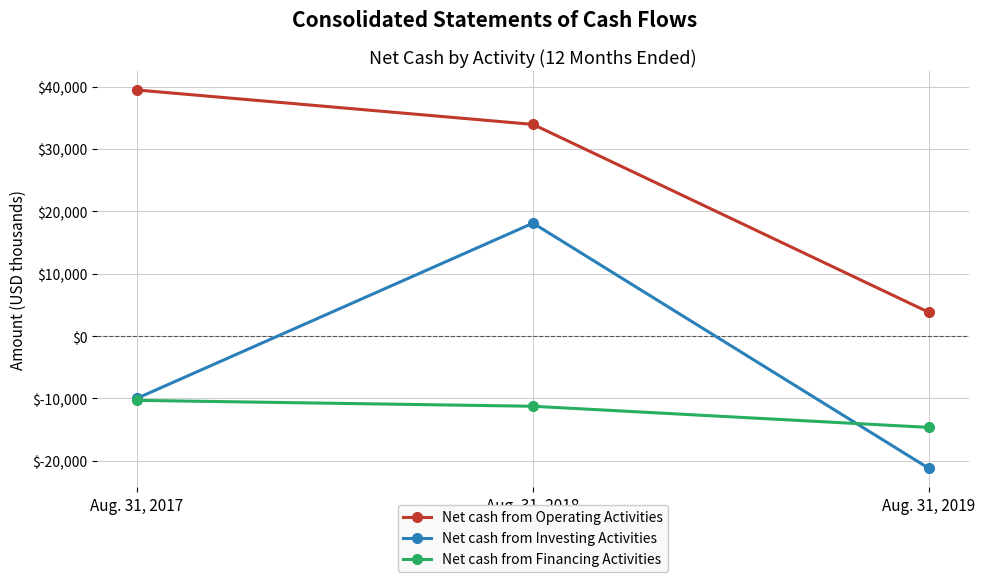

Reading left to right, list all the values displayed in this chart.

Net cash from Operating Activities: Aug. 31, 2017=39449	Aug. 31, 2018=33934	Aug. 31, 2019=3797
Net cash from Investing Activities: Aug. 31, 2017=-9979	Aug. 31, 2018=18105	Aug. 31, 2019=-21219
Net cash from Financing Activities: Aug. 31, 2017=-10302	Aug. 31, 2018=-11252	Aug. 31, 2019=-14642